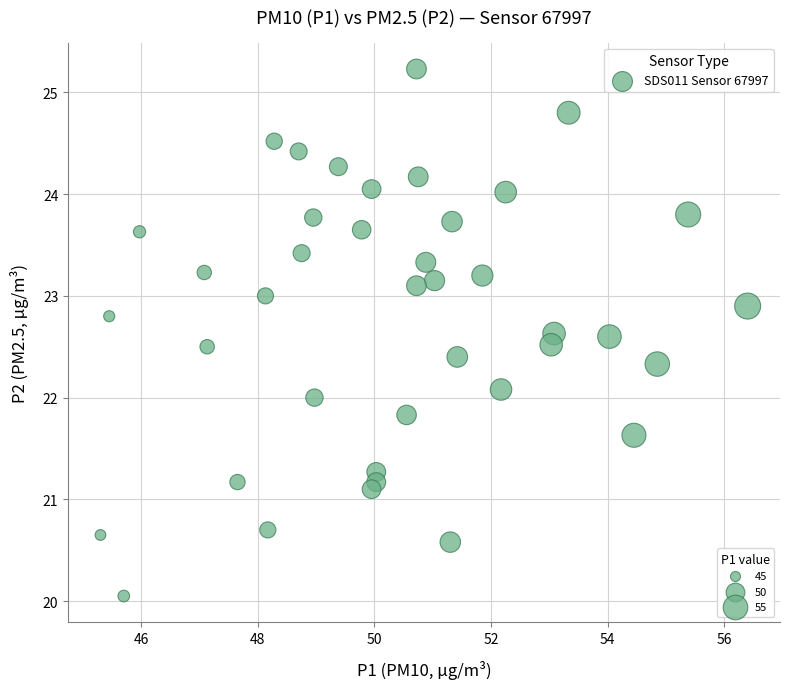

What is the range of Y values (max minus min)?

5.2